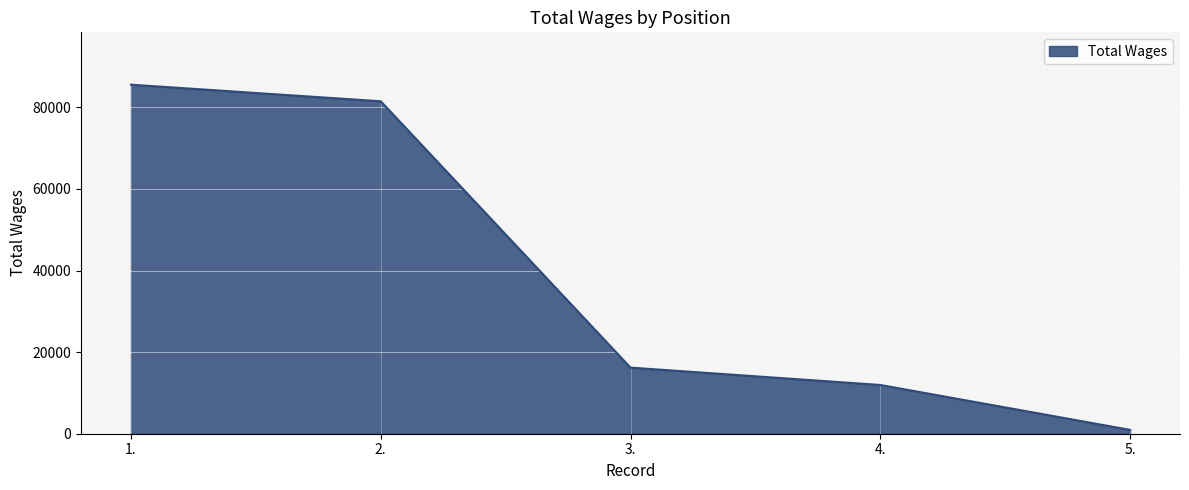

The value at 3. is 16203. True or false?

True